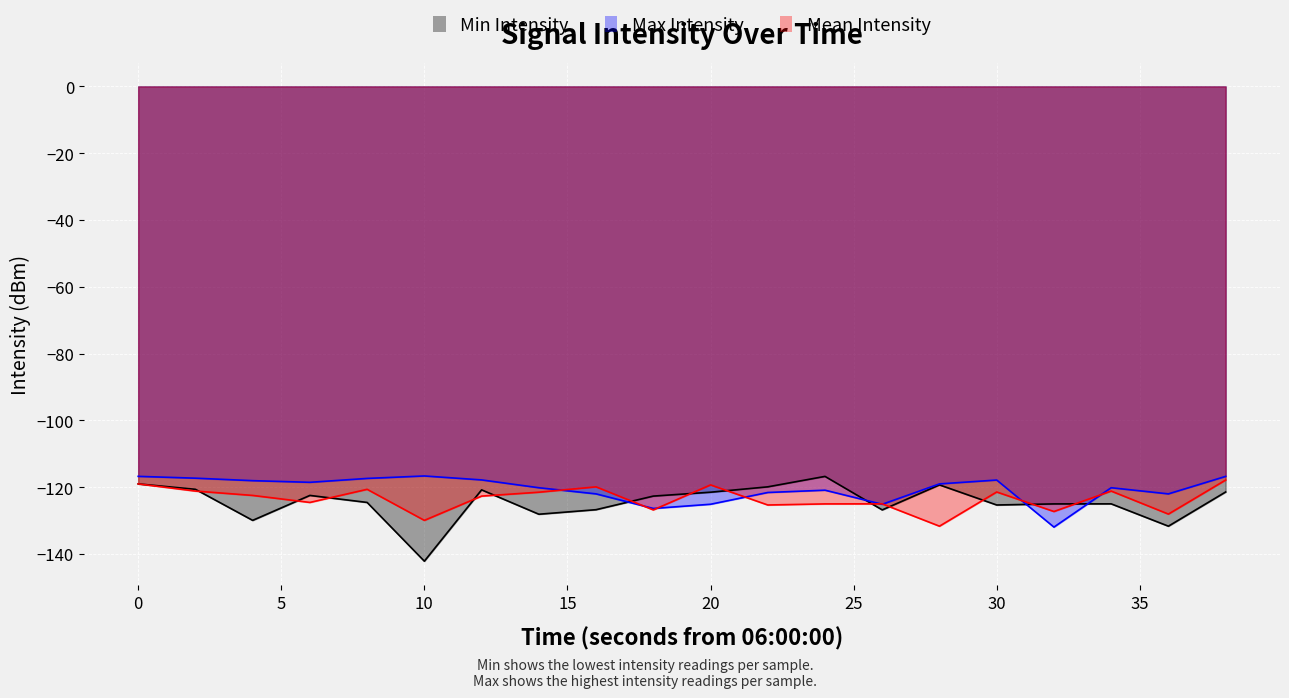

What are all the series names shown in the legend?

Min Intensity, Max Intensity, Mean Intensity